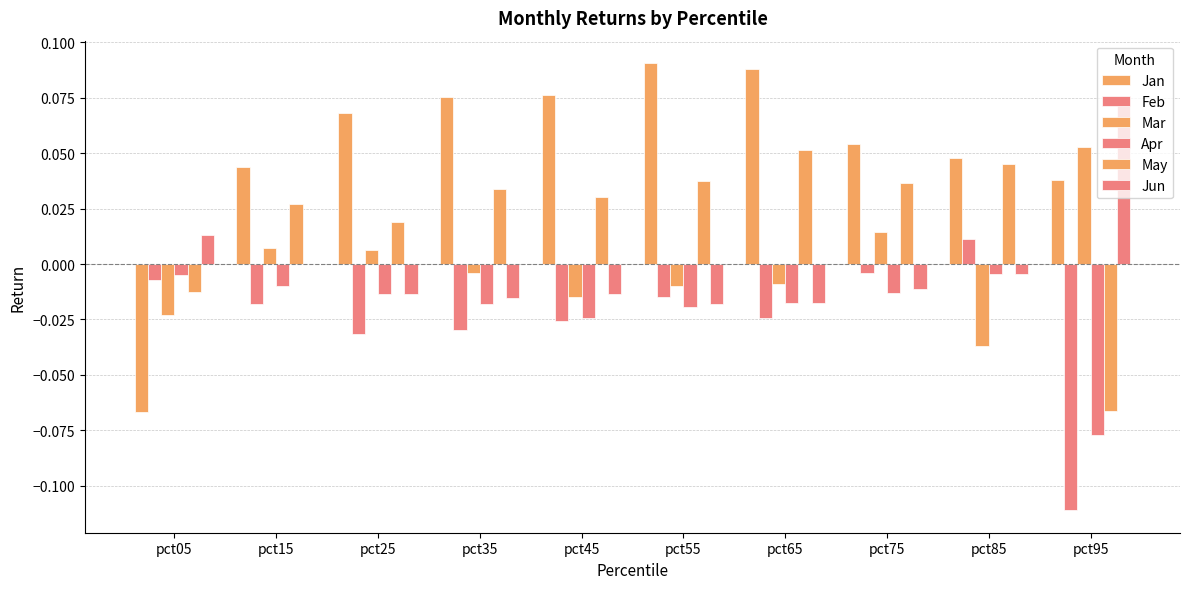

What is the difference between the highest and lowest values at pct05?

0.1